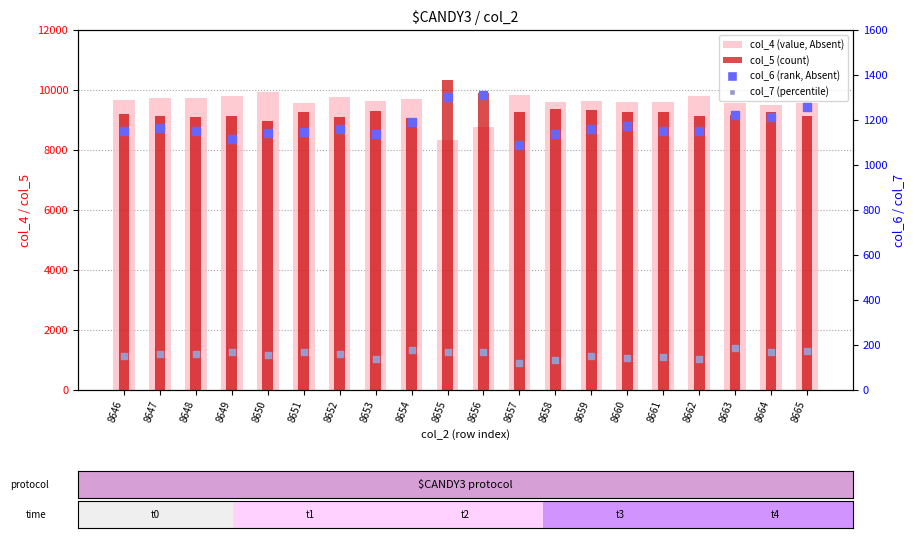

Which series reaches the minimum Y coordinate?

col_7 (percentile)